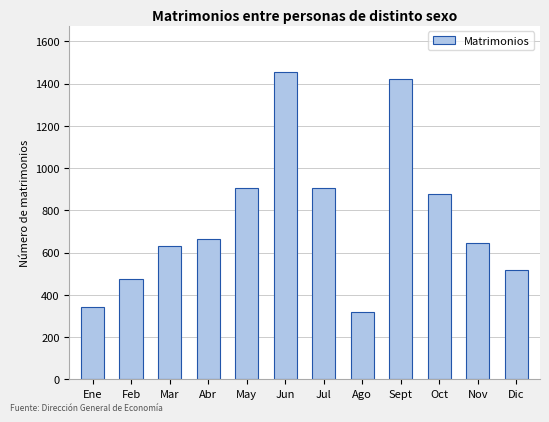

Approximately how many times larger is the value at May compared to Feb?

1.9